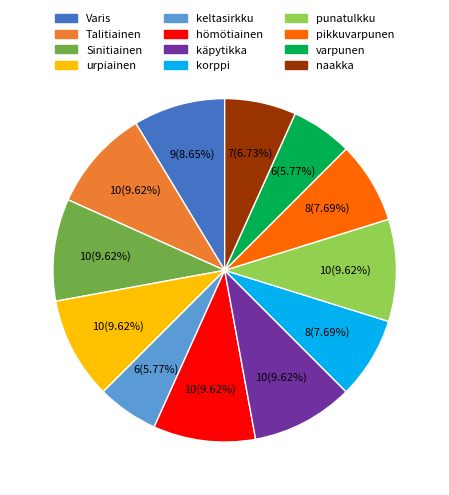

Between naakka and punatulkku, which is larger?

punatulkku